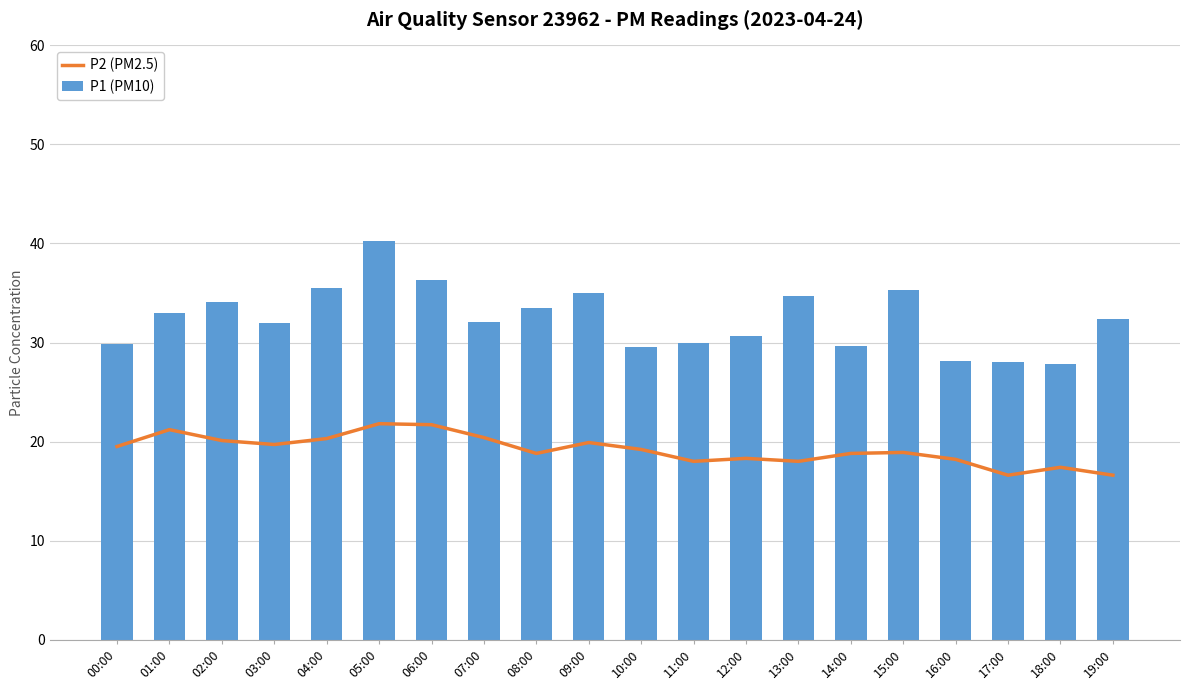

Count the number of data series in this chart.

2